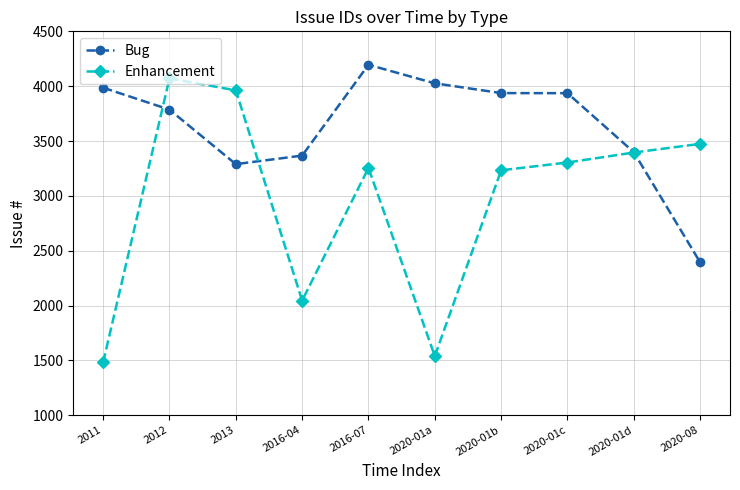

What position from the left is 2013?

3